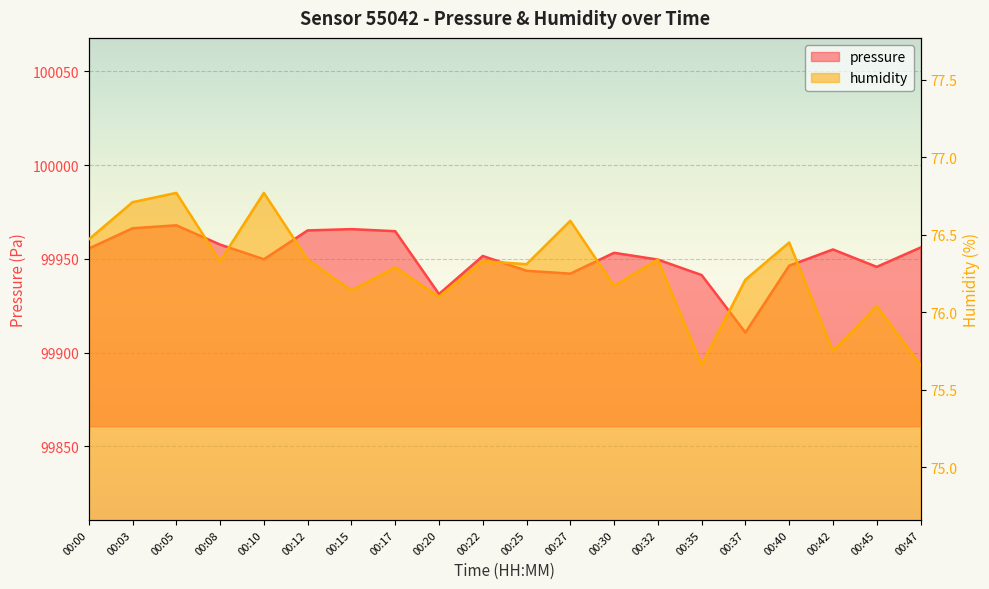

Which has a higher value, 00:25 or 00:15?

00:15